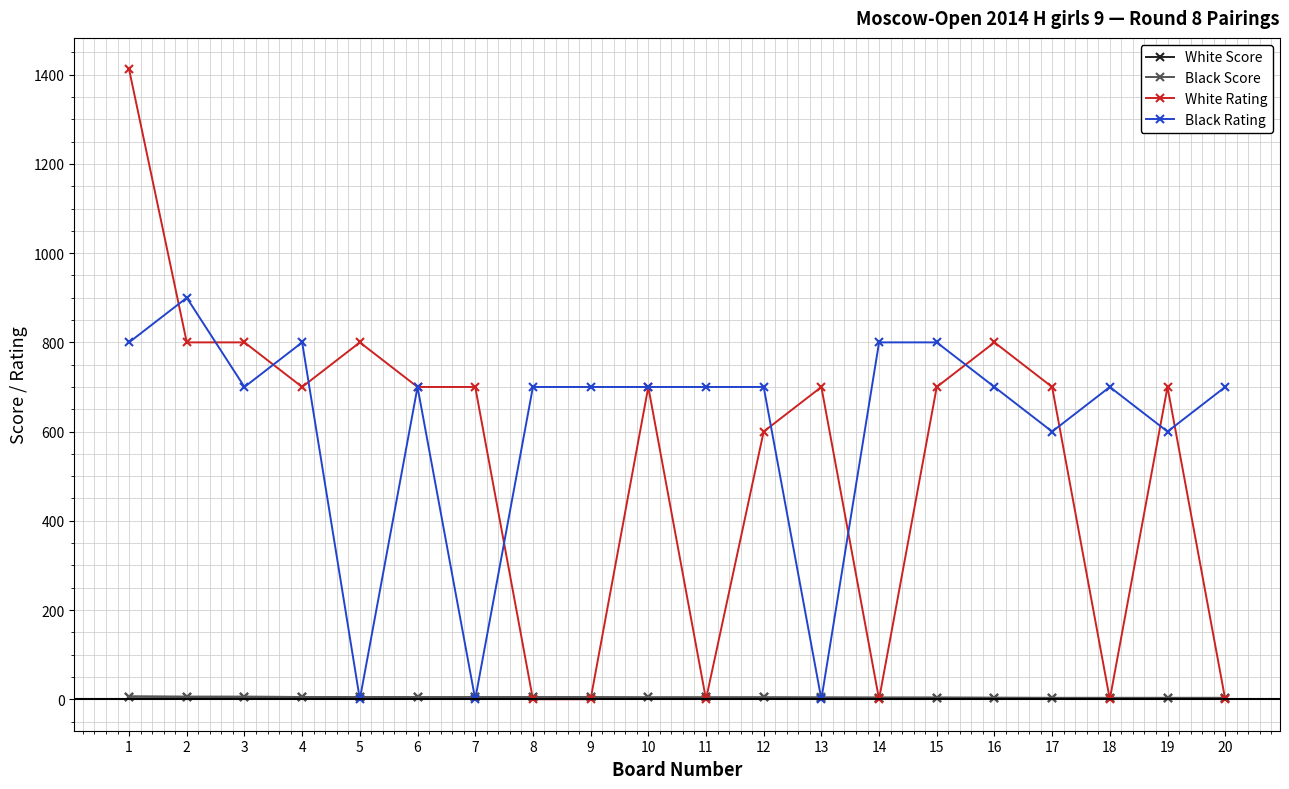

How many lines are shown in the chart?

4